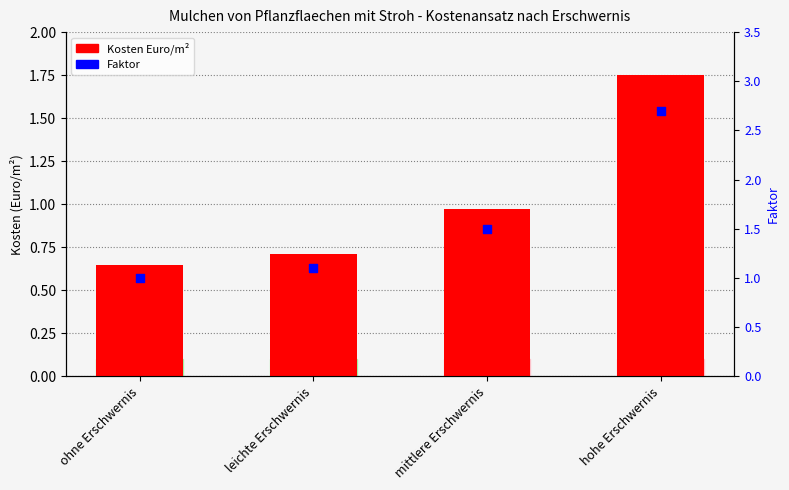

Is the value of Faktor at leichte Erschwernis greater than the value of Kosten Euro/m² at ohne Erschwernis?

Yes